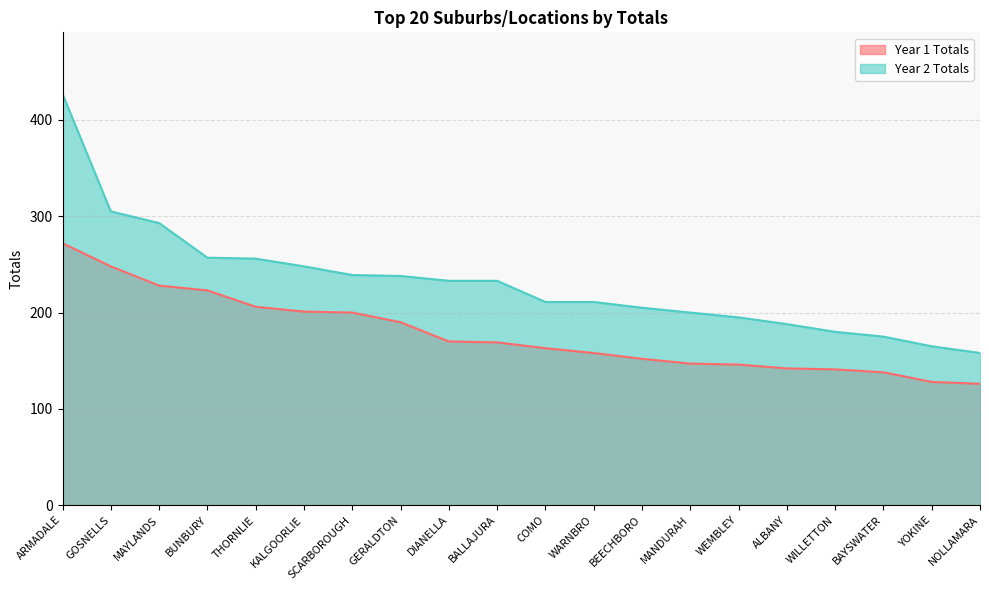

Which series has the largest total across all categories?

Year 2 Totals